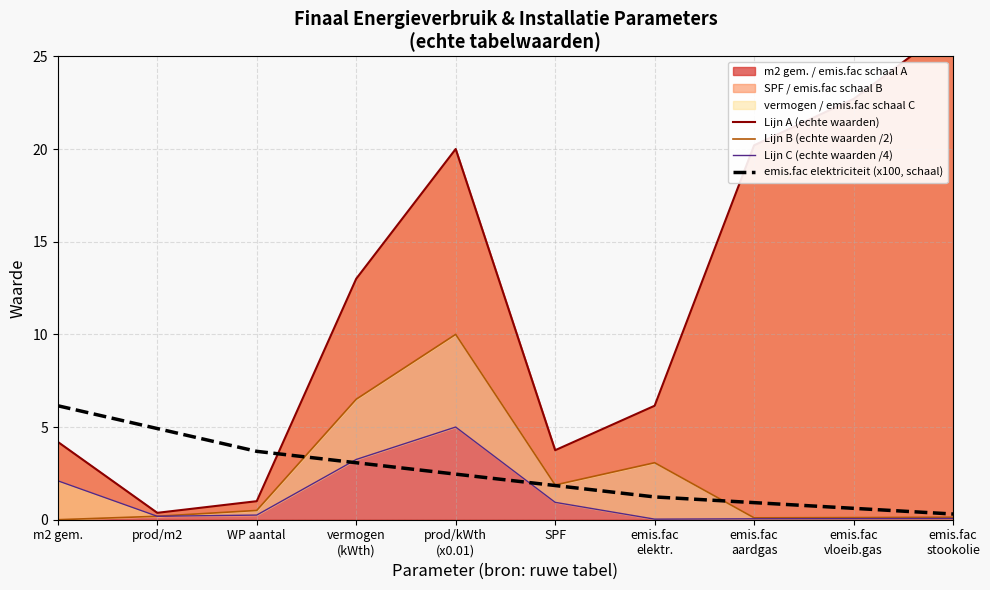

The value of emis.fac elektriciteit (x100, schaal) at emis.fac
elektr. is 1.8. True or false?

False